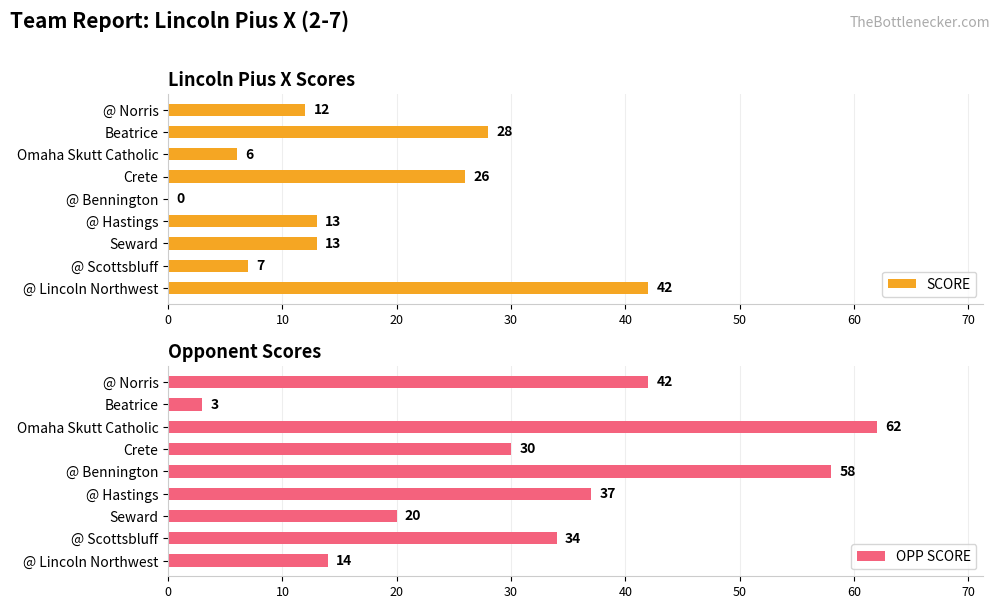

Is the value of OPP SCORE at 80 greater than the value of SCORE at 0?

No